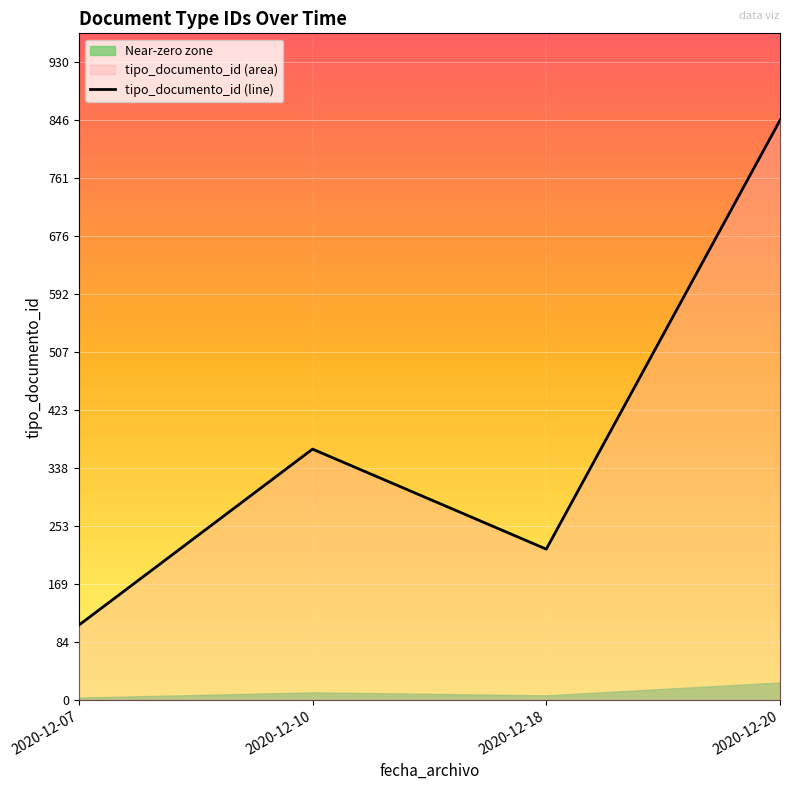

Where is the first local maximum?

2020-12-10